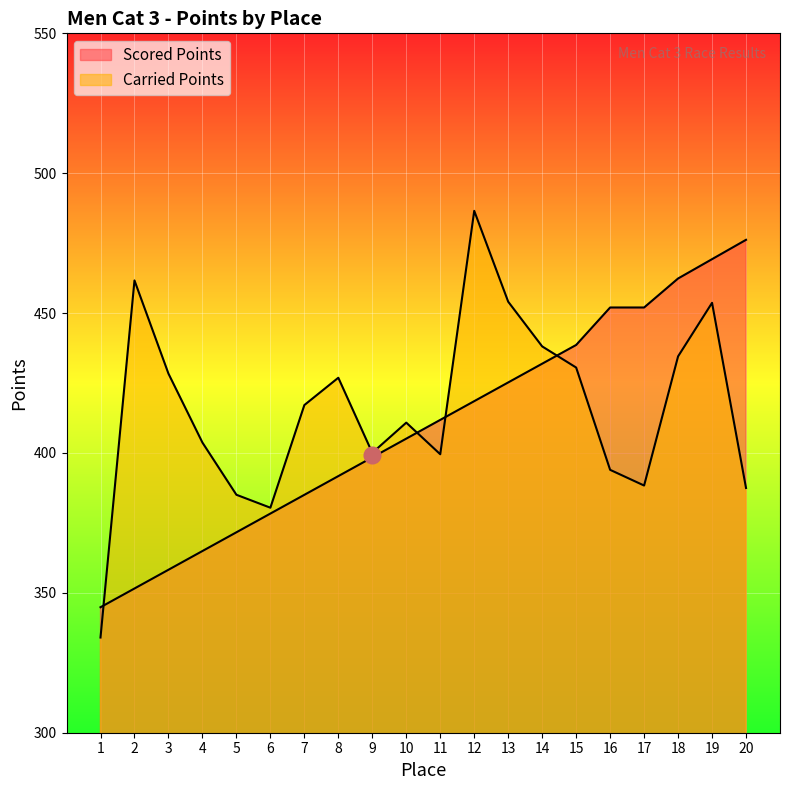

How many times do Scored Points and Carried Points cross each other?

4